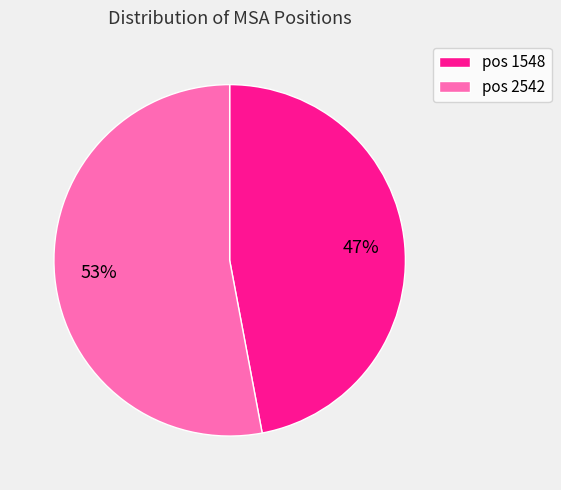

Is there a majority slice in this chart?

Yes